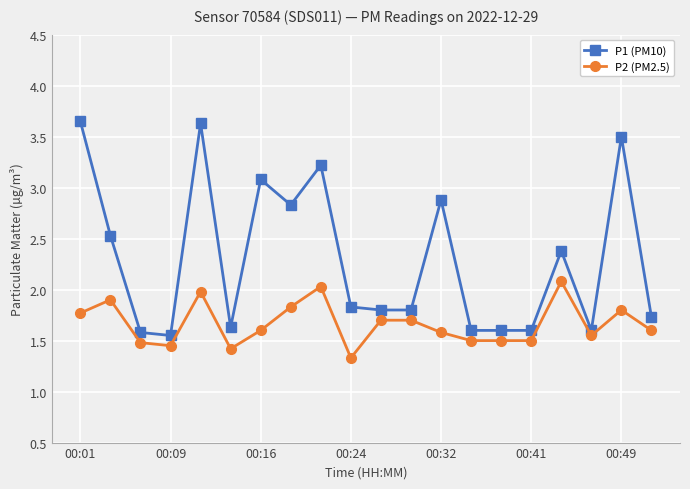

What is the value of the P1 (PM10) point at the 9th from the left?

3.2